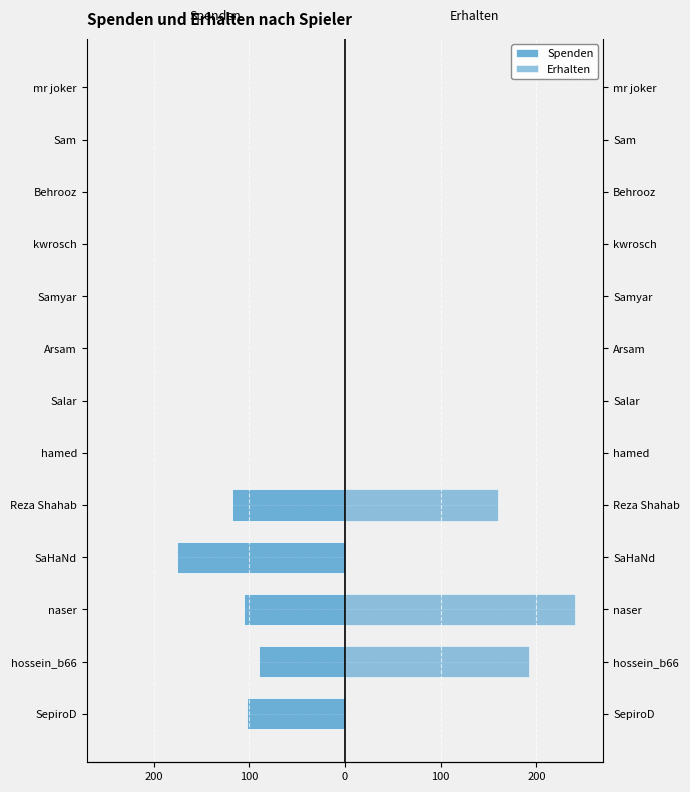

List the series in order of their overall mean, lowest first.

Spenden, Erhalten